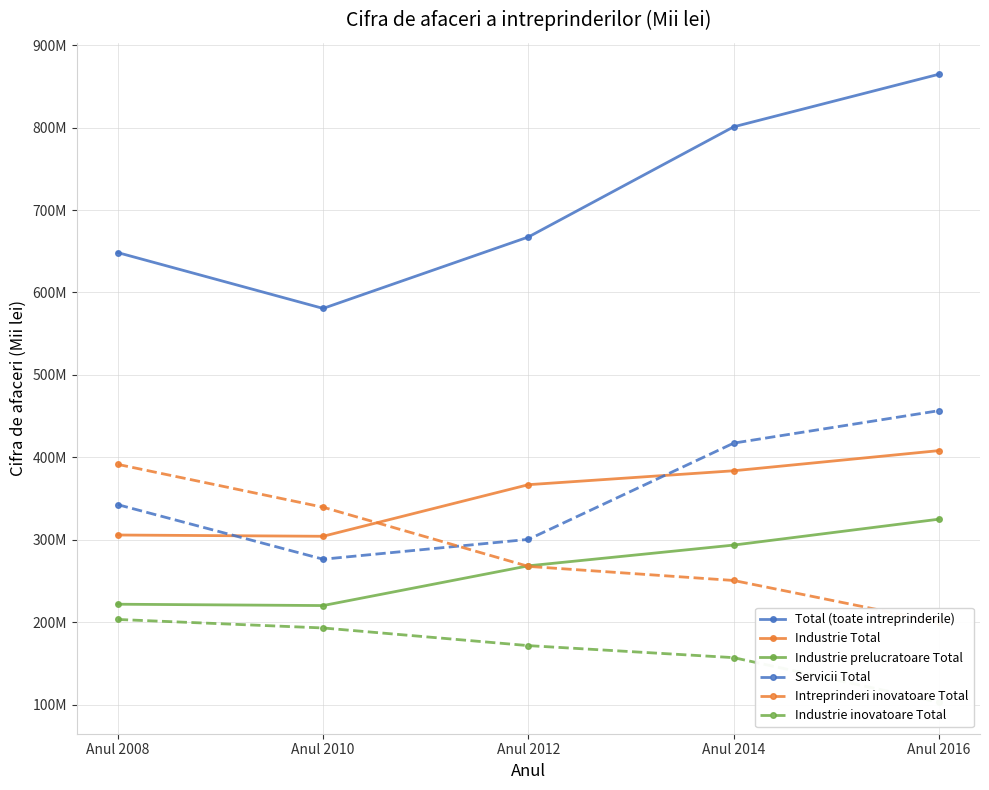

What is the greatest value displayed?

864765522